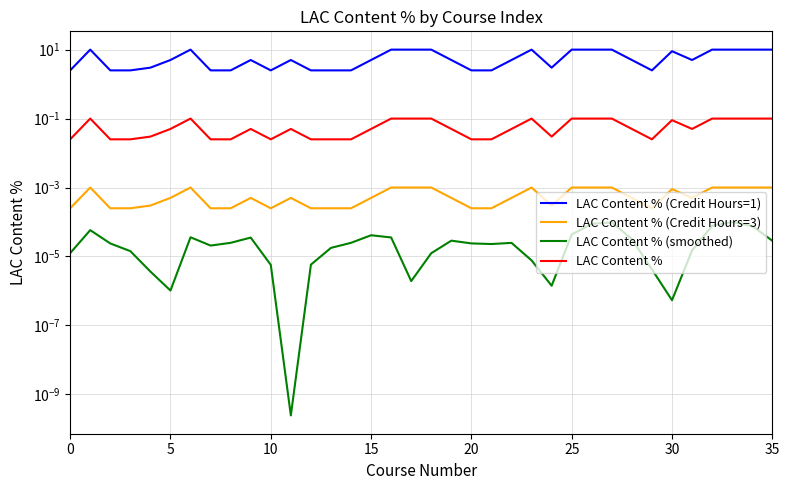

True or false: LAC Content % (Credit Hours=3) and LAC Content % (Credit Hours=1) intersect in this chart.

False